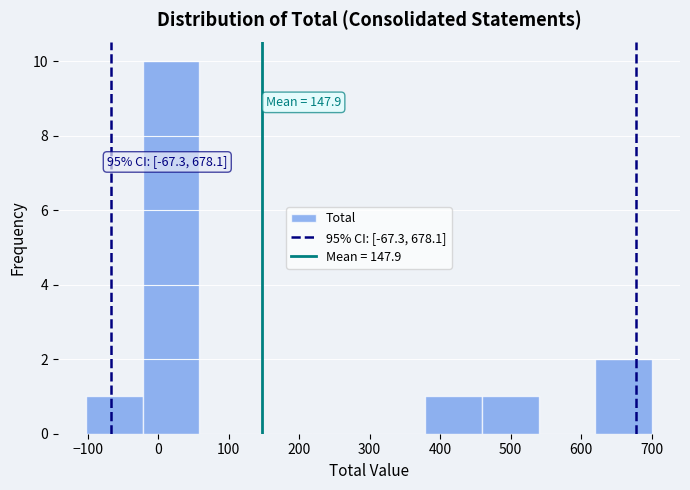

Over which range of the x-axis is the bar tallest?

-20 to 60